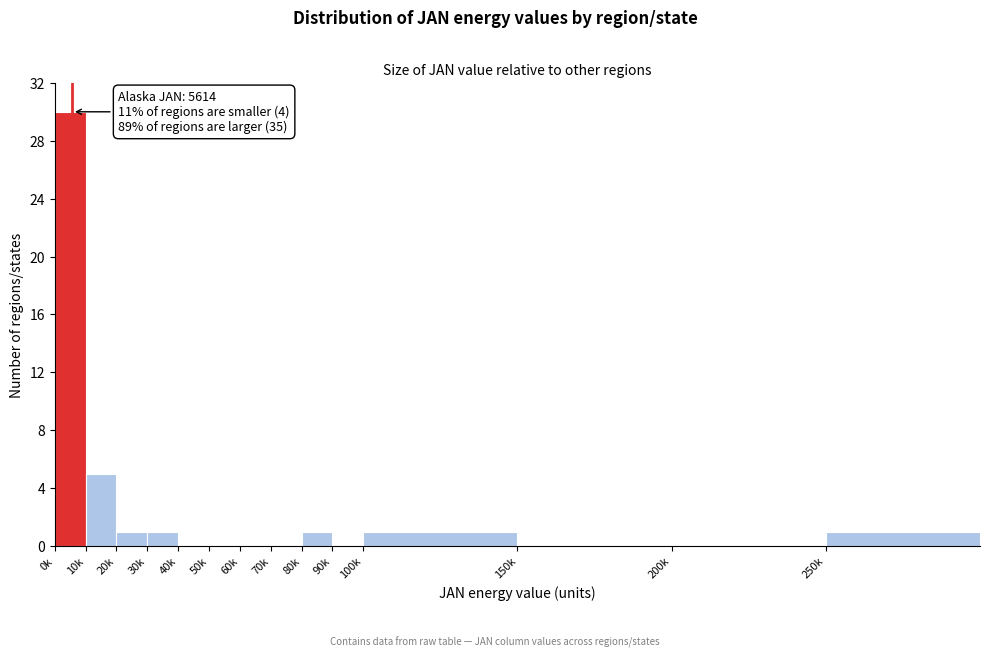

Reading left to right, list all the values displayed in this chart.

0k=30	10k=5	20k=1	30k=1	40k=0	50k=0	60k=0	70k=0	80k=1	90k=0	100k=1	150k=0	200k=0	250k=1